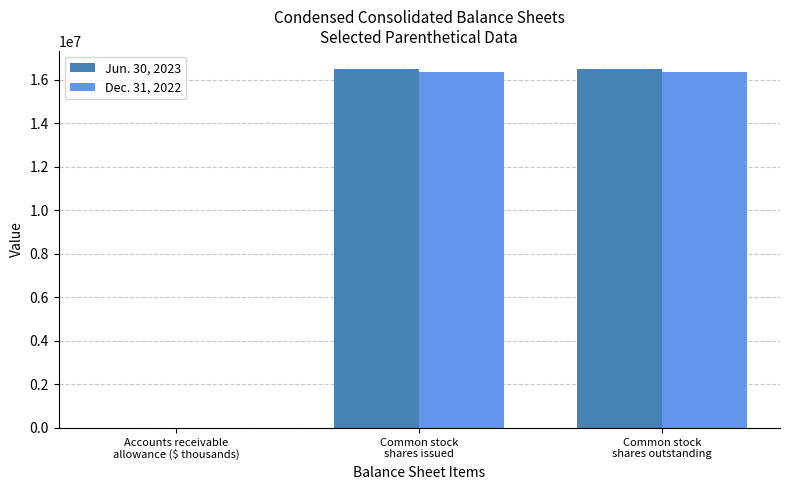

How many groups of bars are there?

3